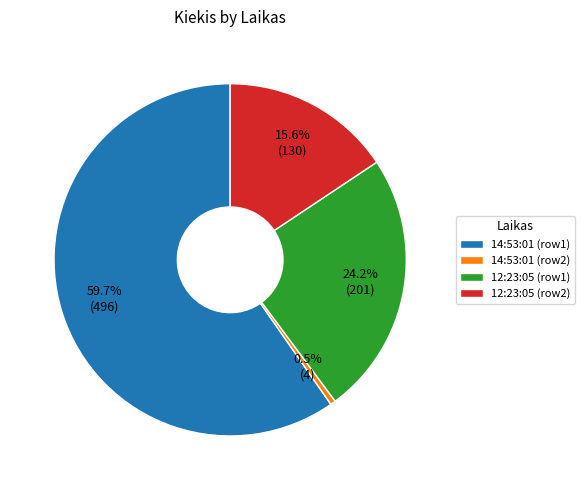

Between 14:53:01 (row1) and 12:23:05 (row2), which is larger?

14:53:01 (row1)